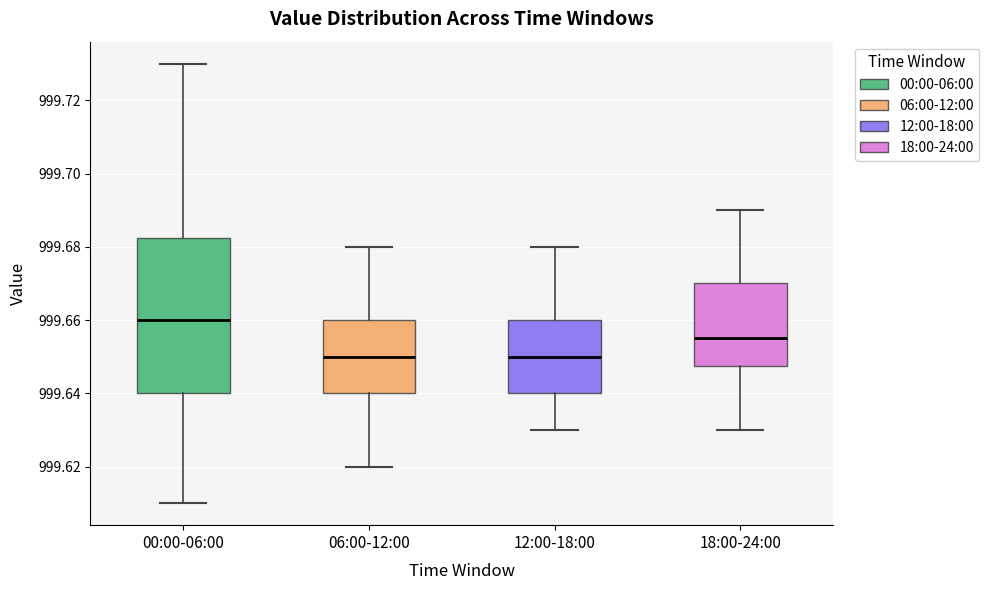

Reading left to right, read every box against the y-axis: the position of its median line, the range the box covers, and the ends of its whiskers. The values are not printed on the chart, so give them approximately, as read against the axis.

00:00-06:00: median 999.660, box 999.640 to 999.682, whiskers 999.610 to 999.730
06:00-12:00: median 999.650, box 999.640 to 999.660, whiskers 999.620 to 999.680
12:00-18:00: median 999.650, box 999.640 to 999.660, whiskers 999.630 to 999.680
18:00-24:00: median 999.656, box 999.648 to 999.670, whiskers 999.630 to 999.690